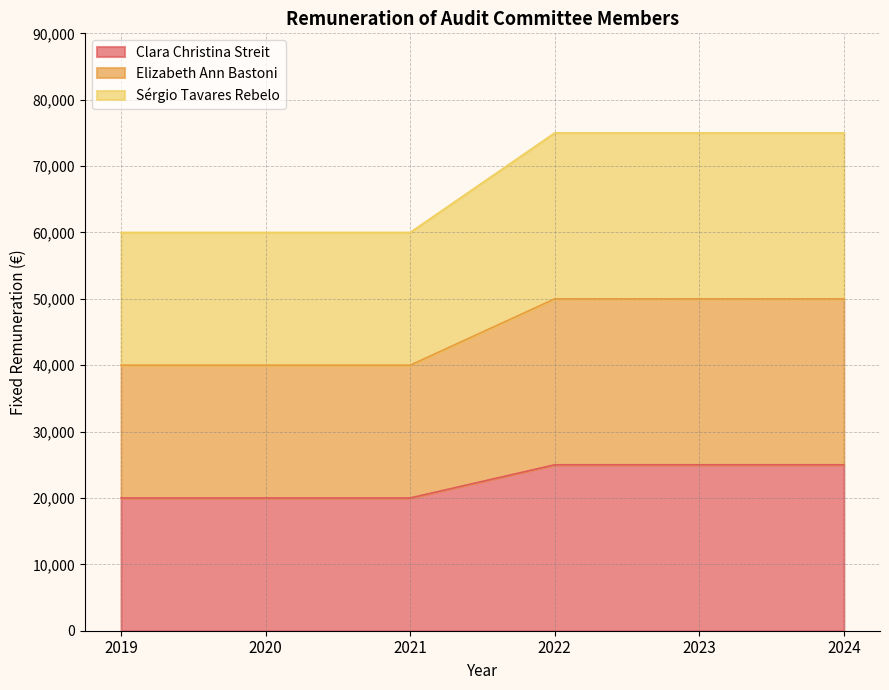

How many values in the Clara Christina Streit series are below 25000?

3